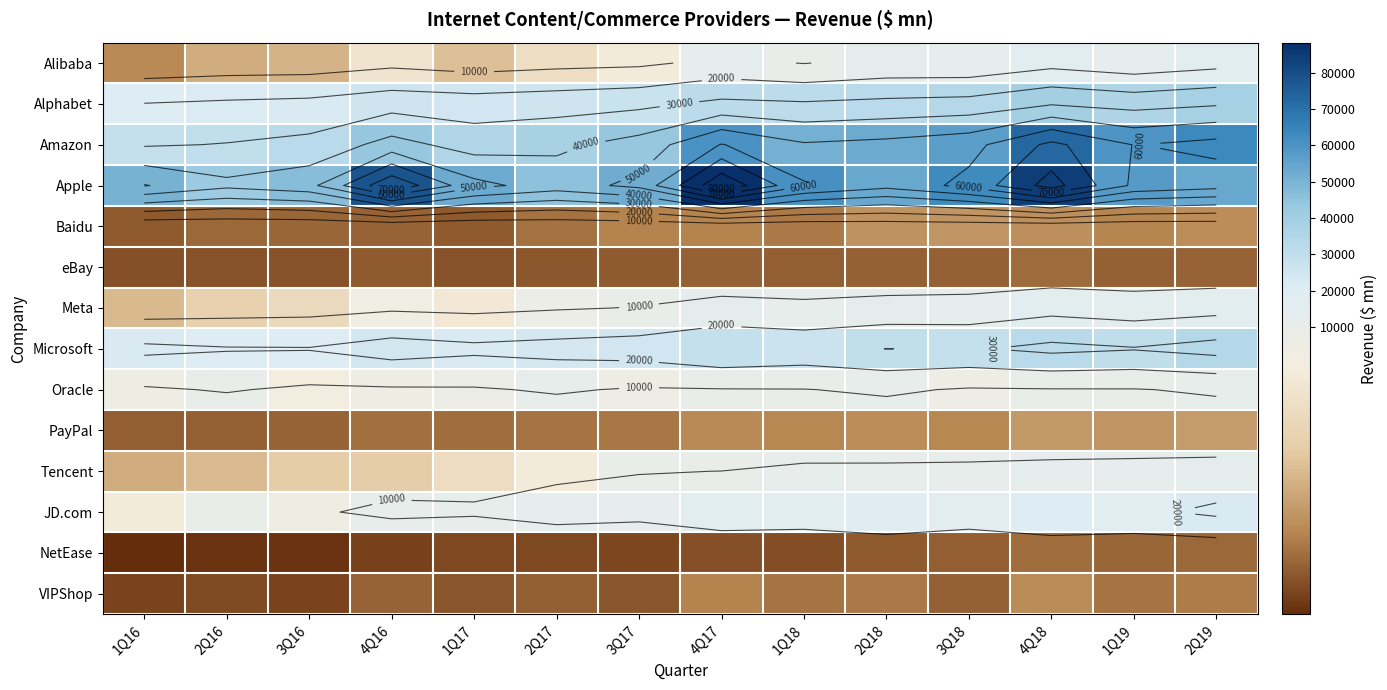

What is the difference between the highest and lowest values at 4Q18?

81433.0